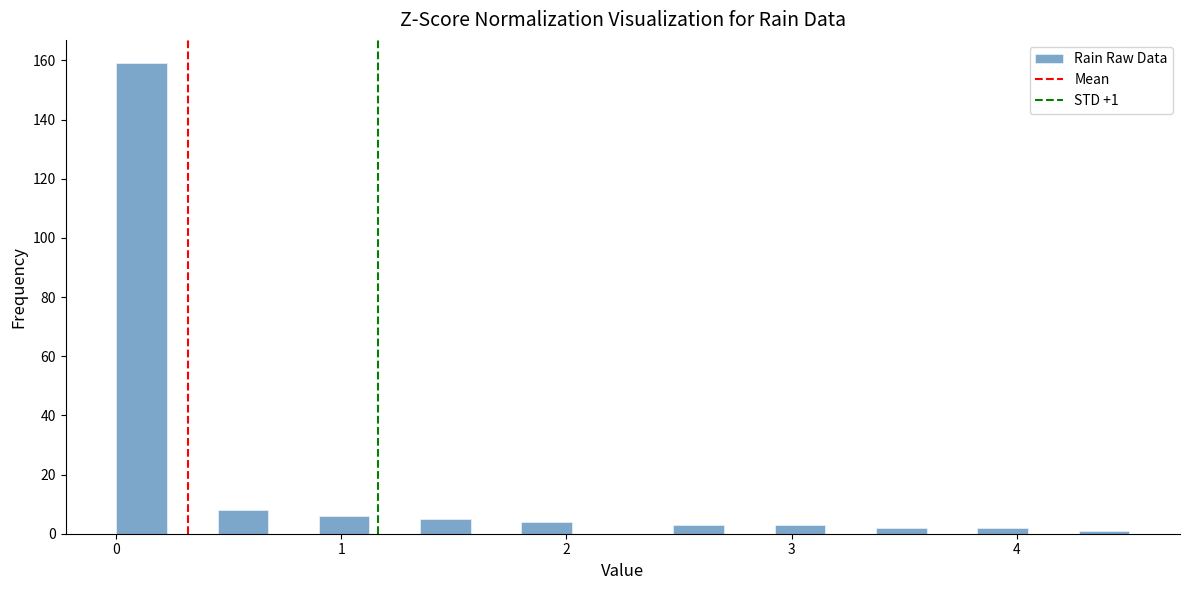

Around what value on the x-axis is the tallest bar? Give the approximate position of its centre, as read against the axis.

0.1